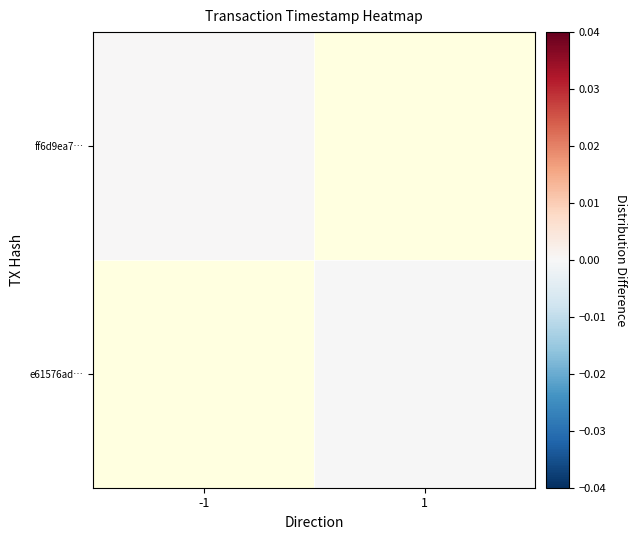

At which label does ff6d9ea7… reach its minimum?

-1